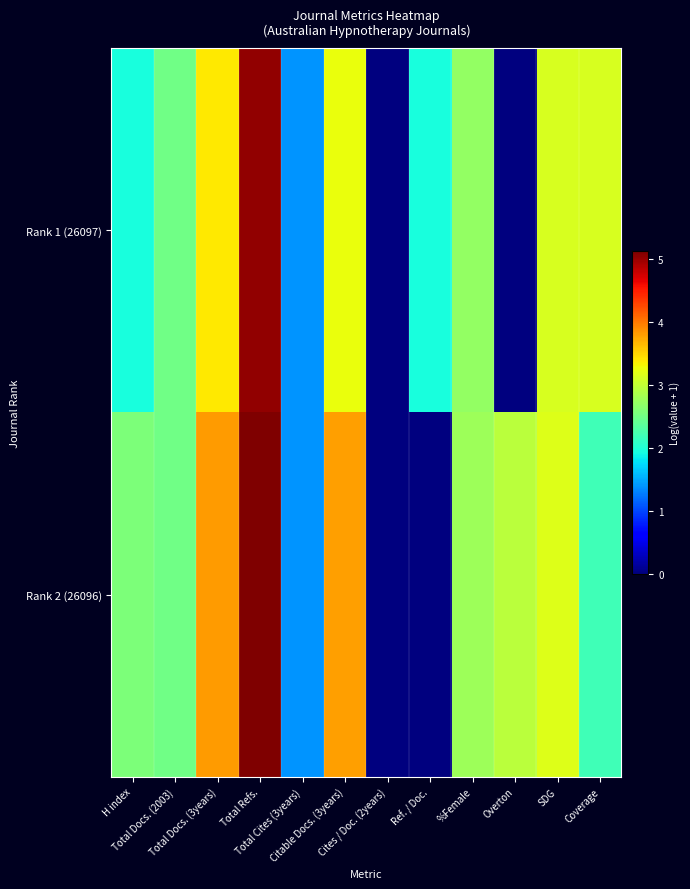

At which category does the chart reach its minimum across all series?

Cites / Doc. (2years)